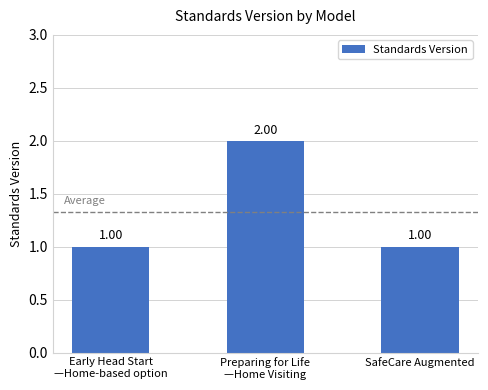

What is the sum of all values?

4